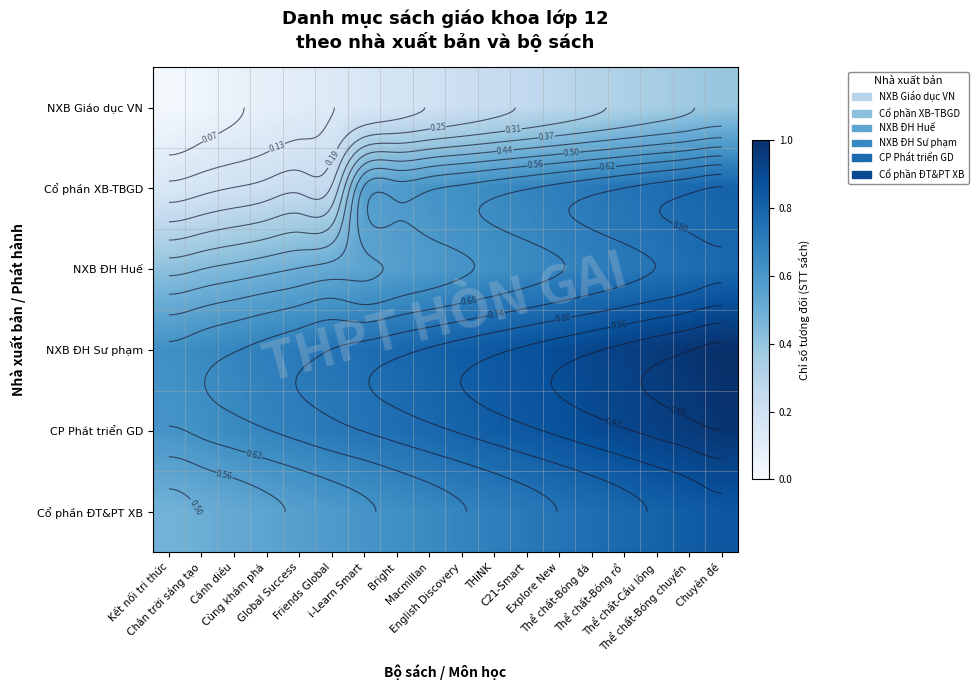

At i-Learn Smart, list the series in order from smallest to largest.

NXB Giáo dục VN, NXB ĐH Huế, Cổ phần XB-TBGD, Cổ phần ĐT&PT XB, CP Phát triển GD, NXB ĐH Sư phạm